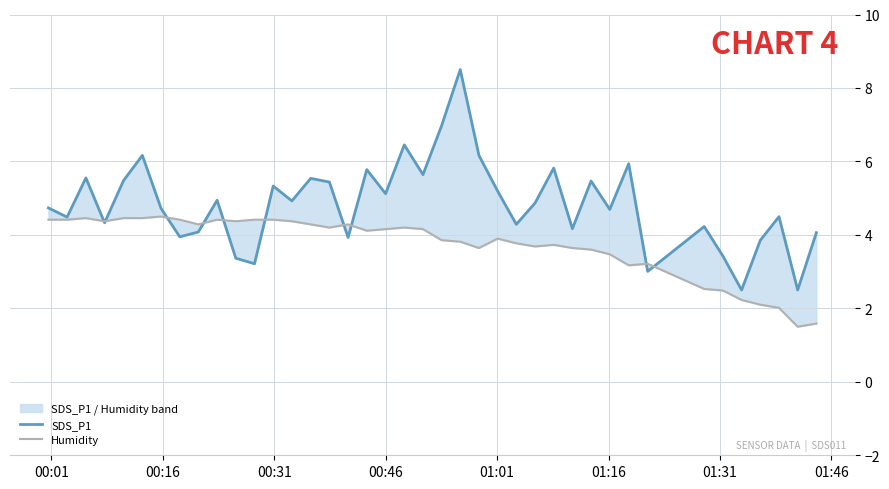

What is the maximum value for SDS_P1?

8.5